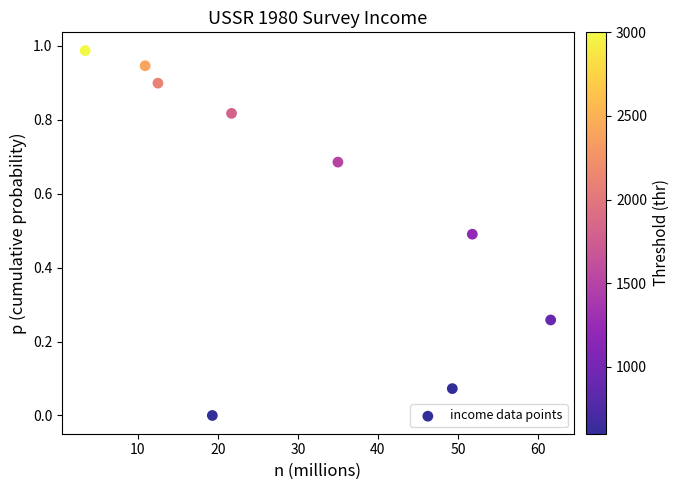

What is the average Y value?

0.6